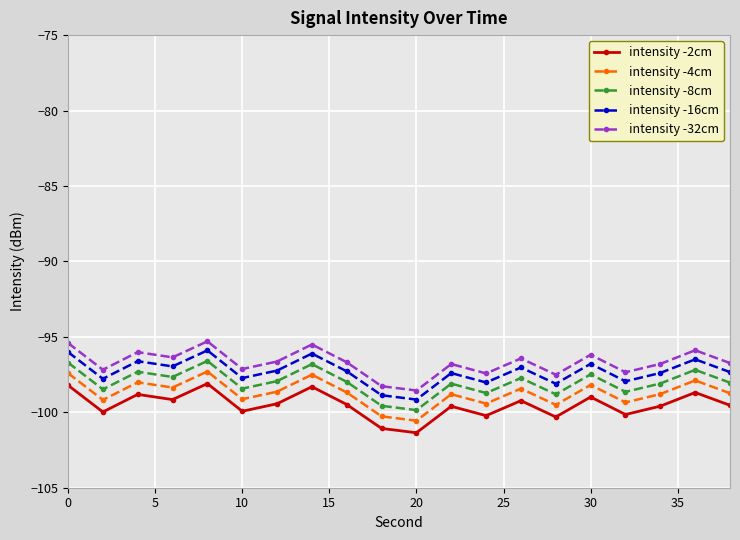

What is the difference between the maximum and minimum values in the intensity -32cm series?

3.3